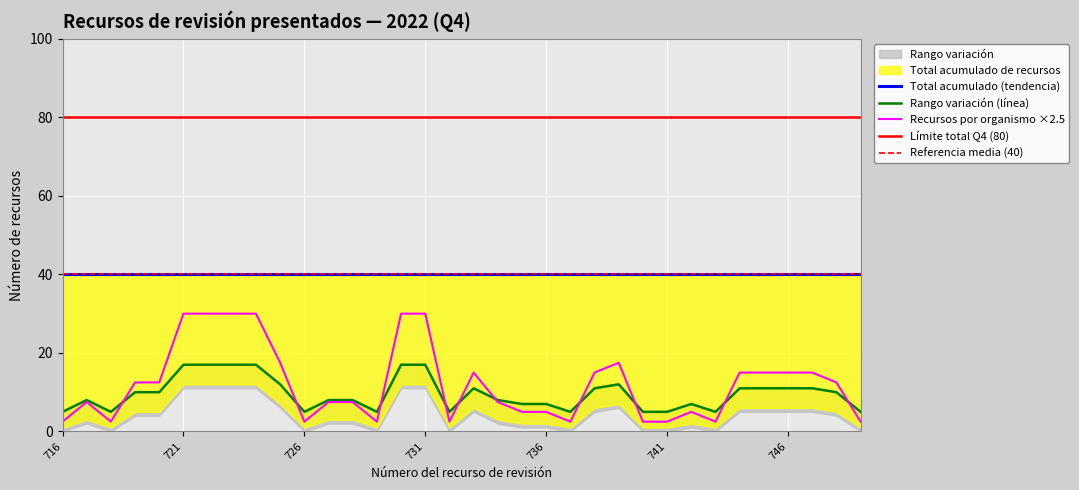

The value of Recursos por organismo ×2.5 at 746 is 15.0. True or false?

True